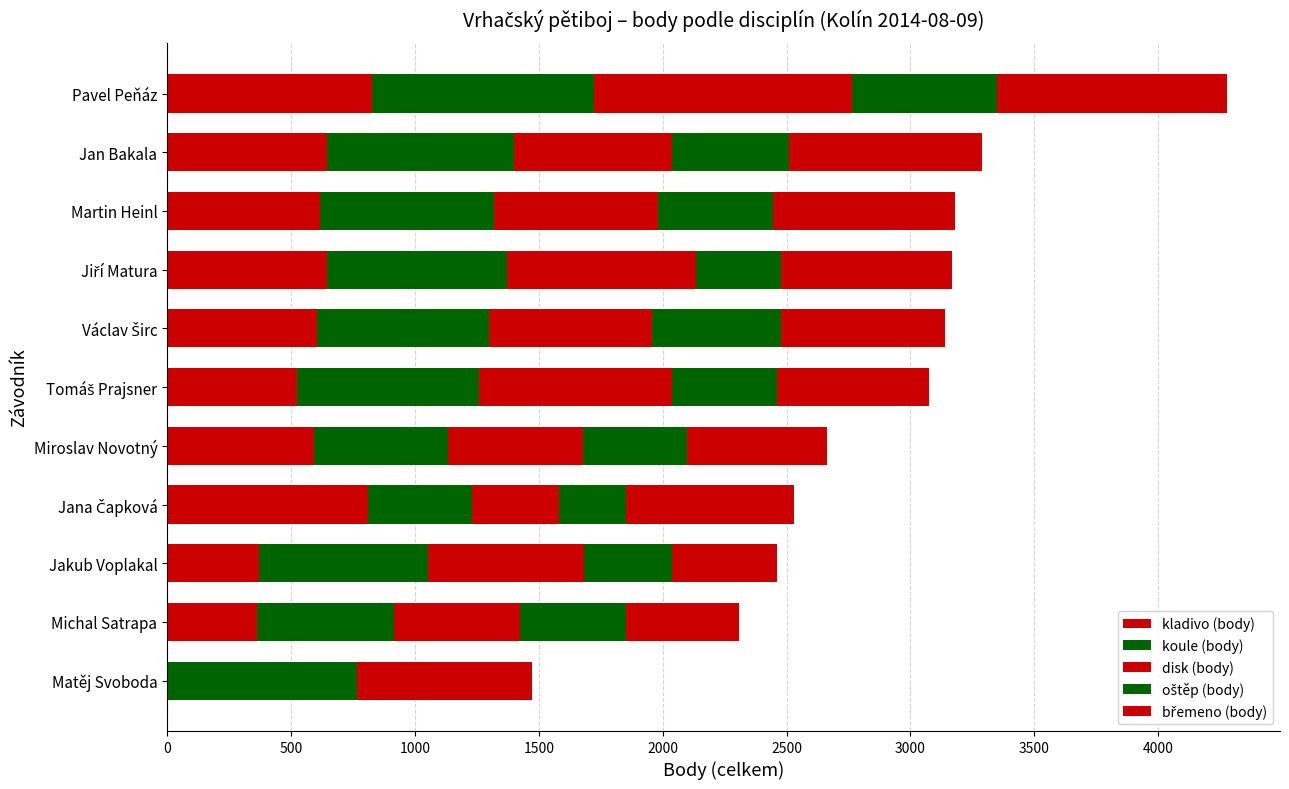

Count the number of data series in this chart.

5